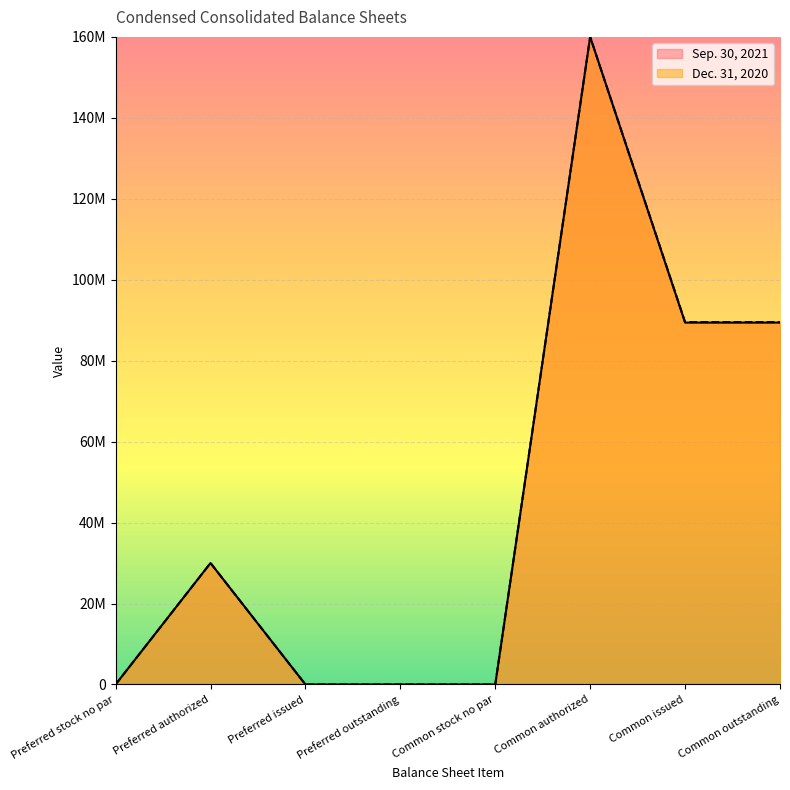

What is the label of the 6th point from the right?

Preferred issued